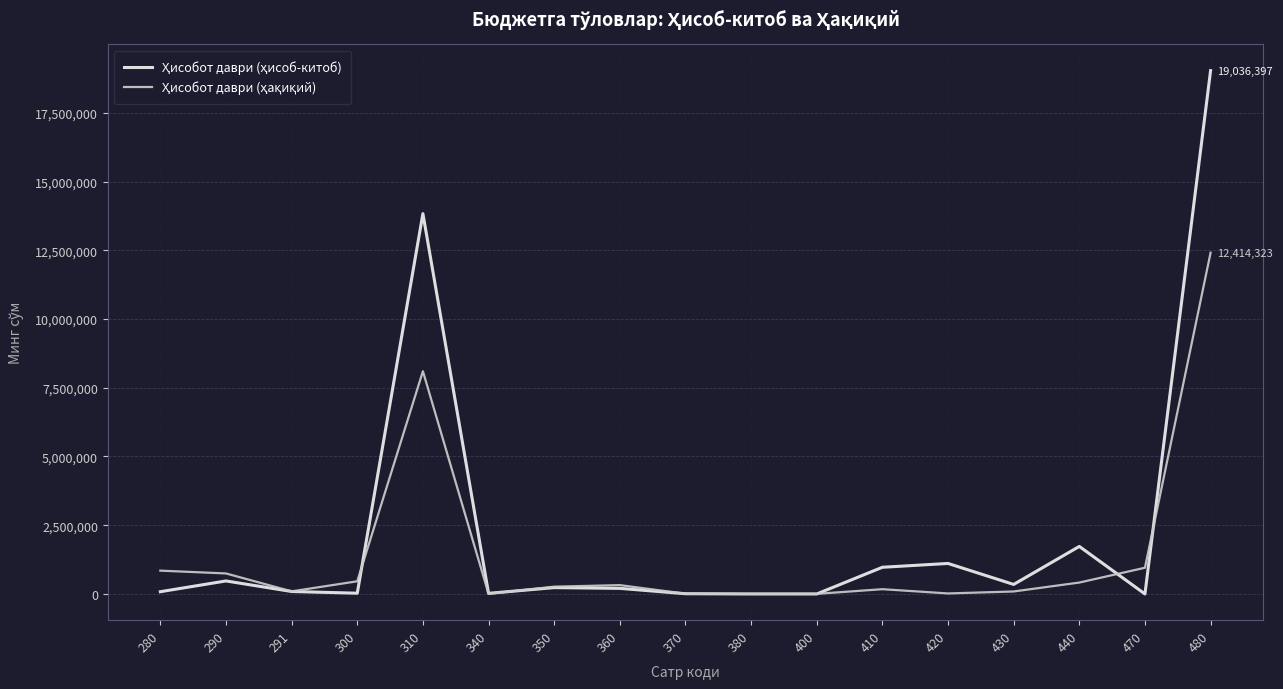

What is the greatest value displayed?

19036397